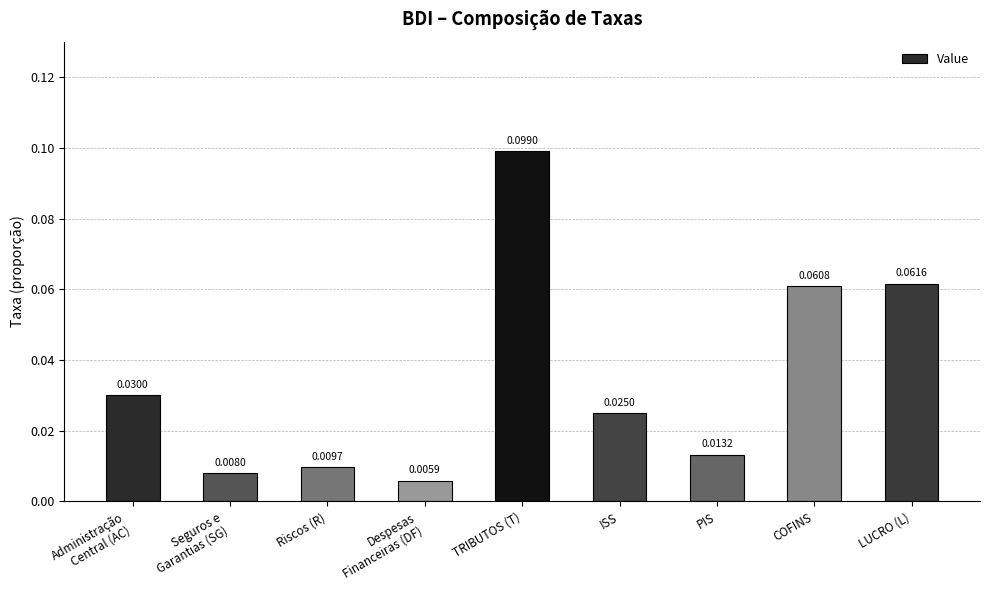

Which label corresponds to the largest value in the chart?

TRIBUTOS (T)